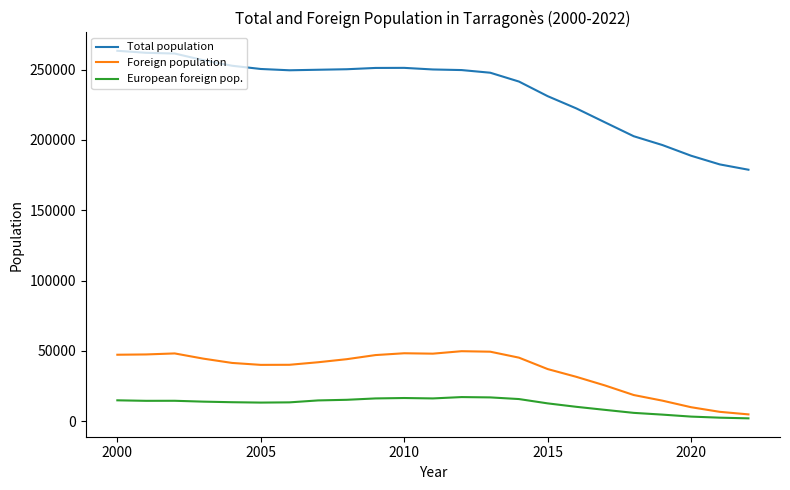

True or false: Foreign population and European foreign pop. intersect in this chart.

False